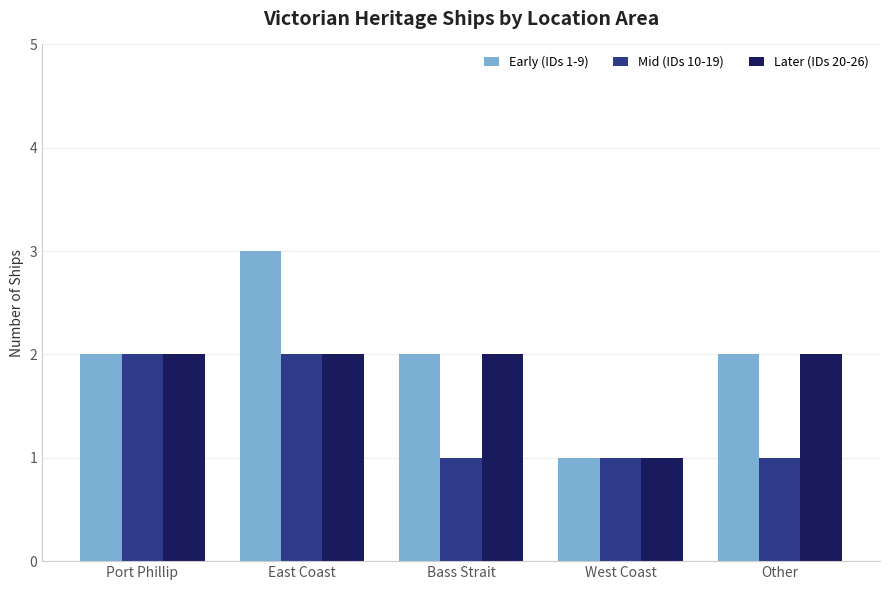

What is the difference between the Early (IDs 1-9) values at Bass Strait and West Coast?

1